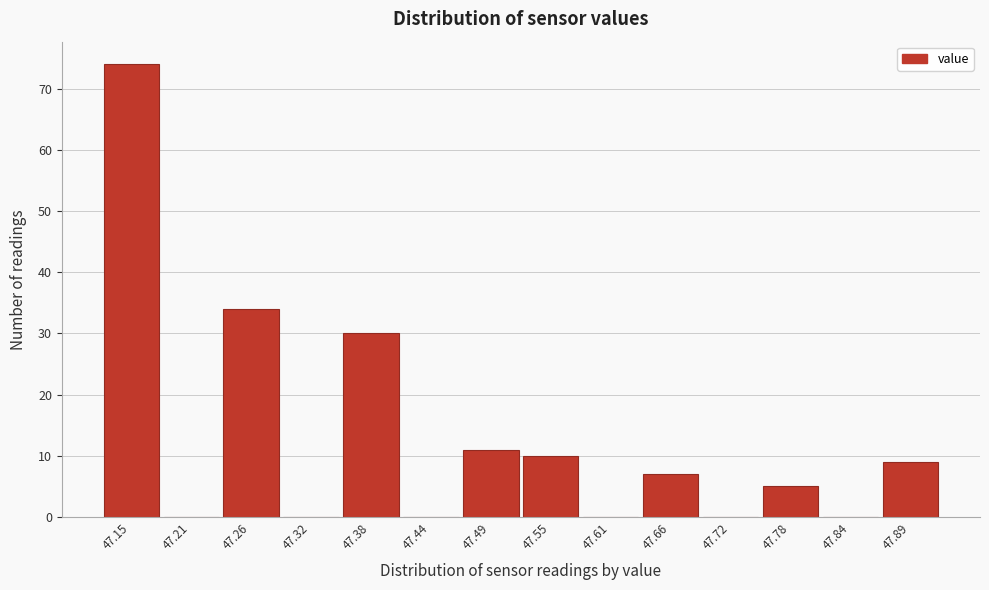

Reading left to right, transcribe all the data shown in this chart.

47.15=74	47.21=0	47.26=34	47.32=0	47.38=30	47.44=0	47.49=11	47.55=10	47.61=0	47.66=7	47.72=0	47.78=5	47.84=0	47.89=9